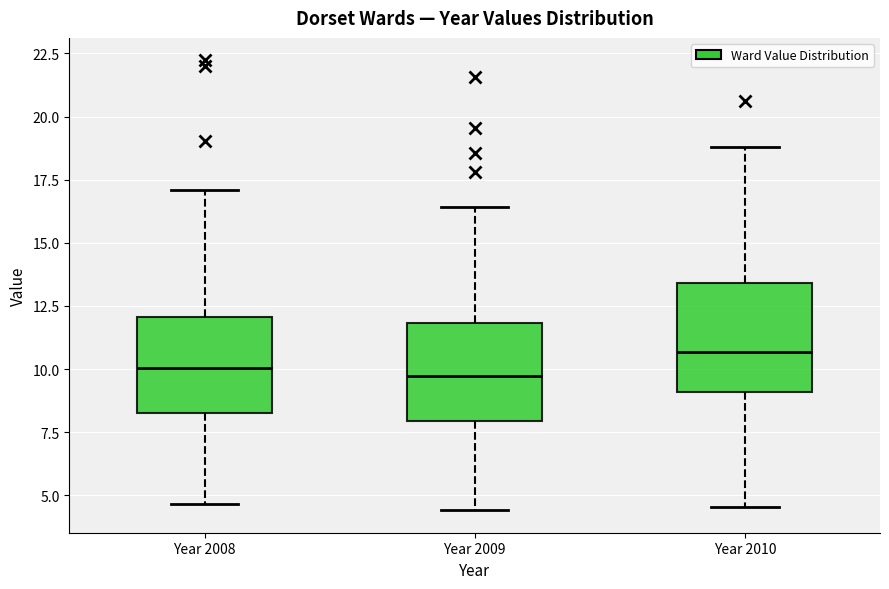

Where does the lower whisker of the box for Year 2009 end on the y-axis? The values are not printed on the chart, so give them approximately, as read against the axis.

4.5